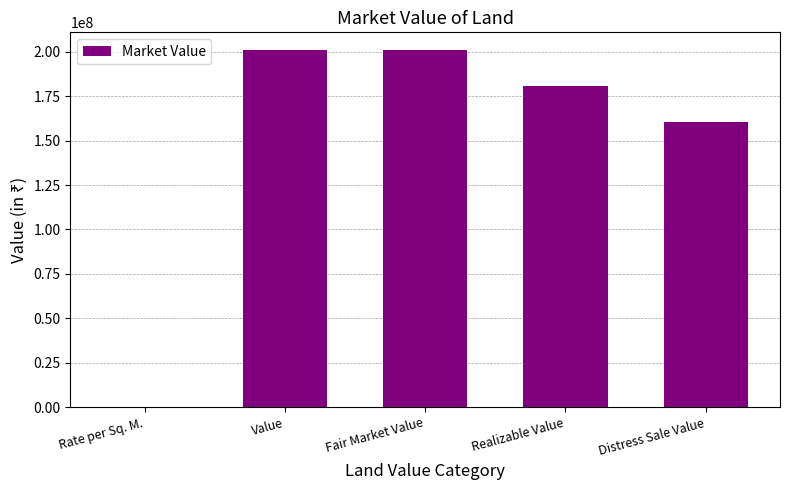

What is the greatest value displayed?

200900000